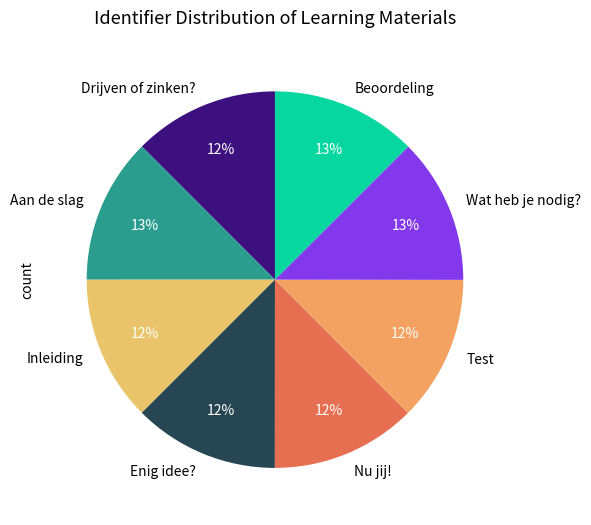

To the nearest percent, what portion does Wat heb je nodig? represent?

13%